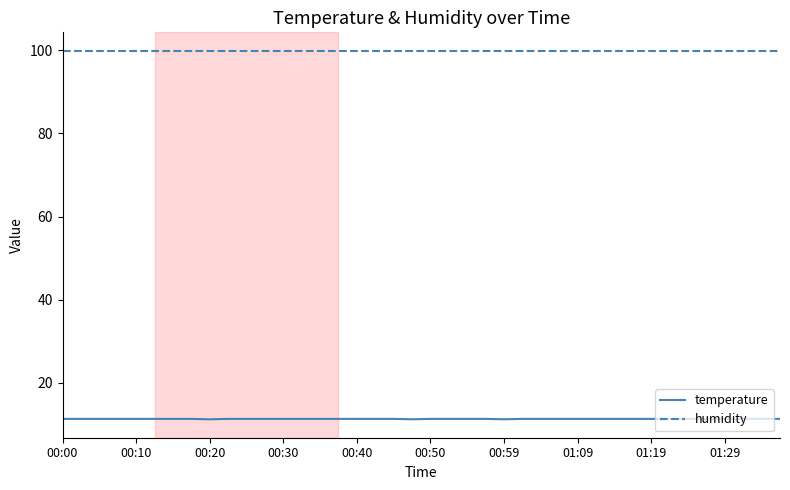

Rank the series by their maximum value, from highest to lowest.

humidity, temperature